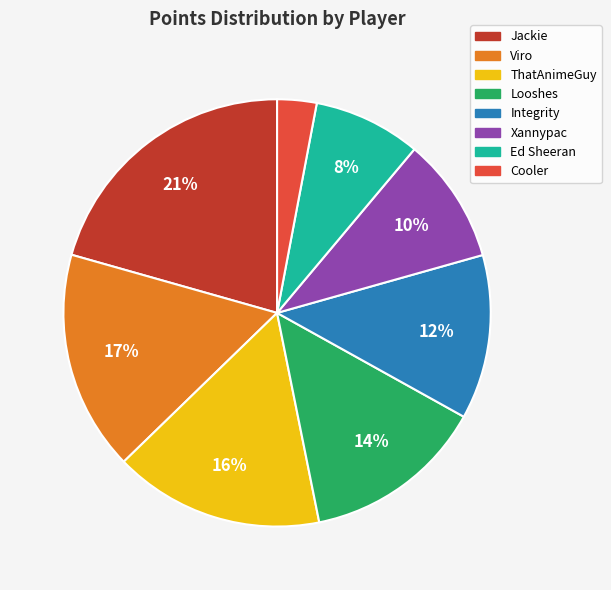

To the nearest percent, what is the combined percentage of Ed Sheeran and Jackie?

29%